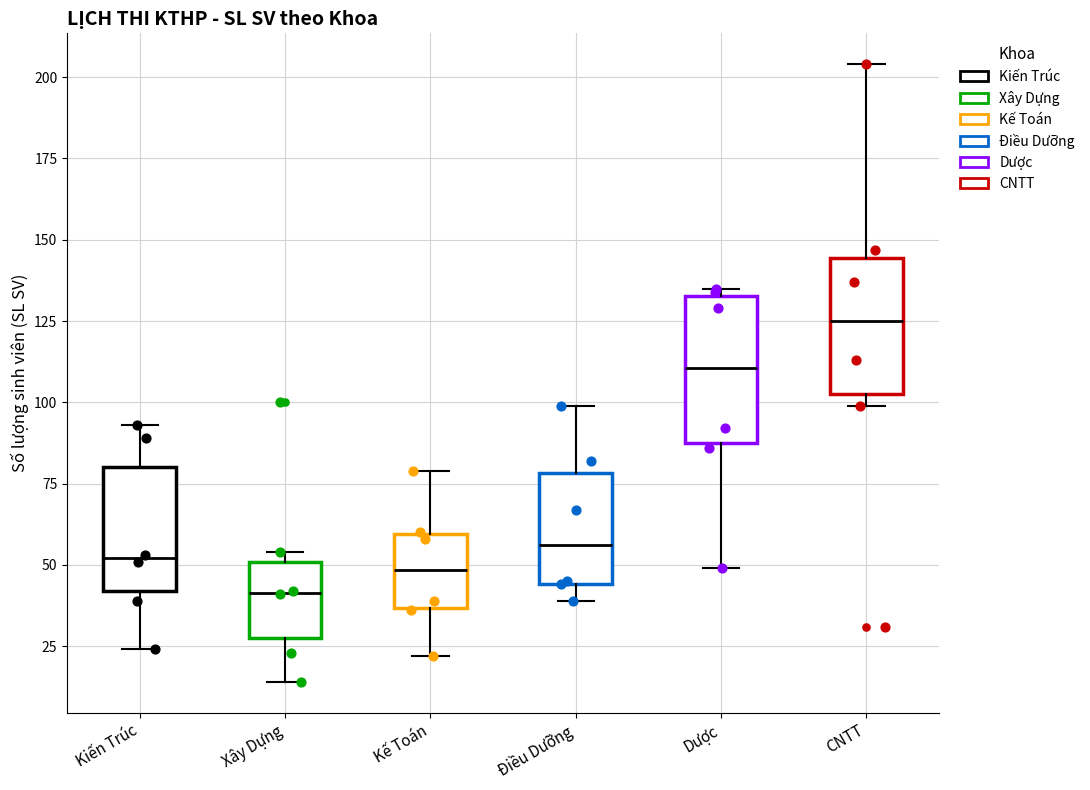

Which box's median line is the lowest?

Xây Dựng